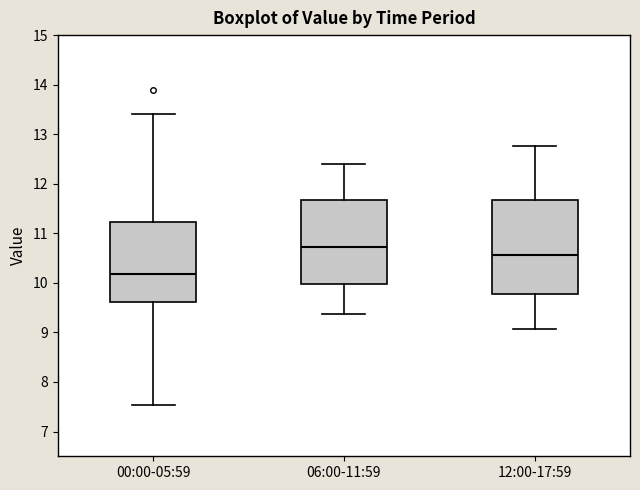

Which box is the tallest, from its lower edge to its upper edge?

12:00-17:59